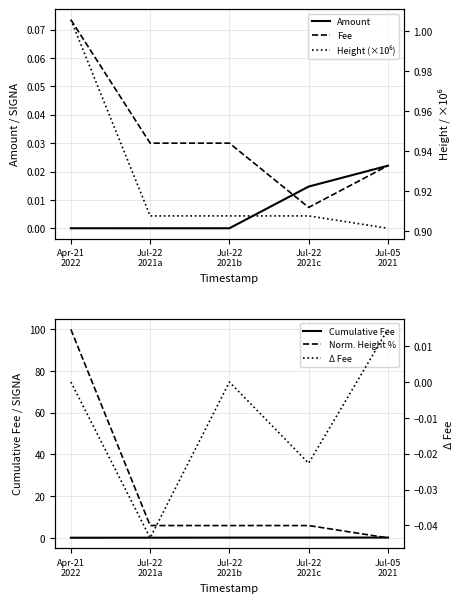

At which category is the sum across all series the highest?

Apr-21
2022